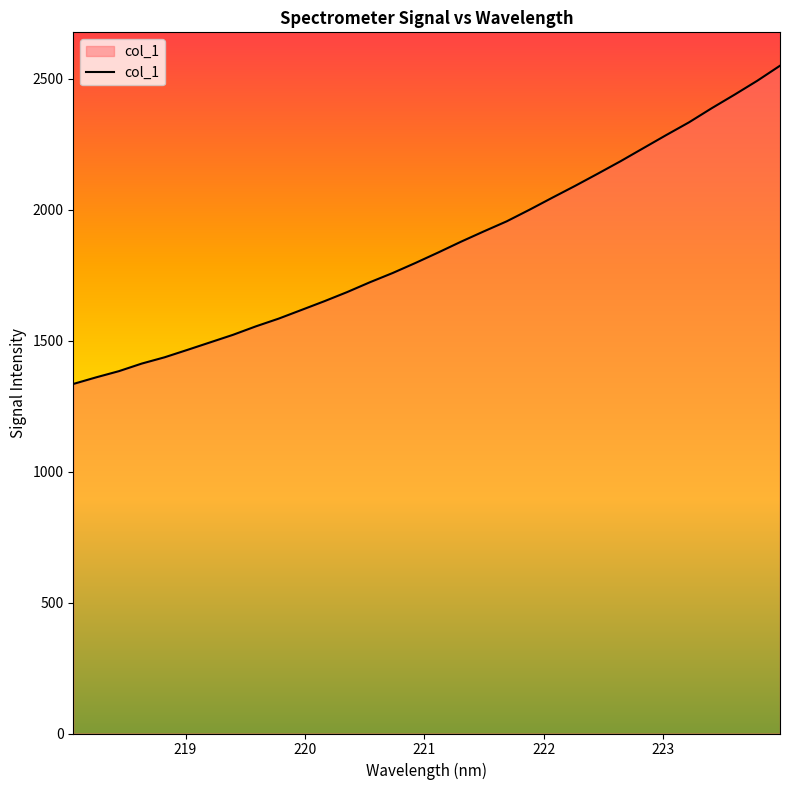

What is the greatest value displayed?

2550.7